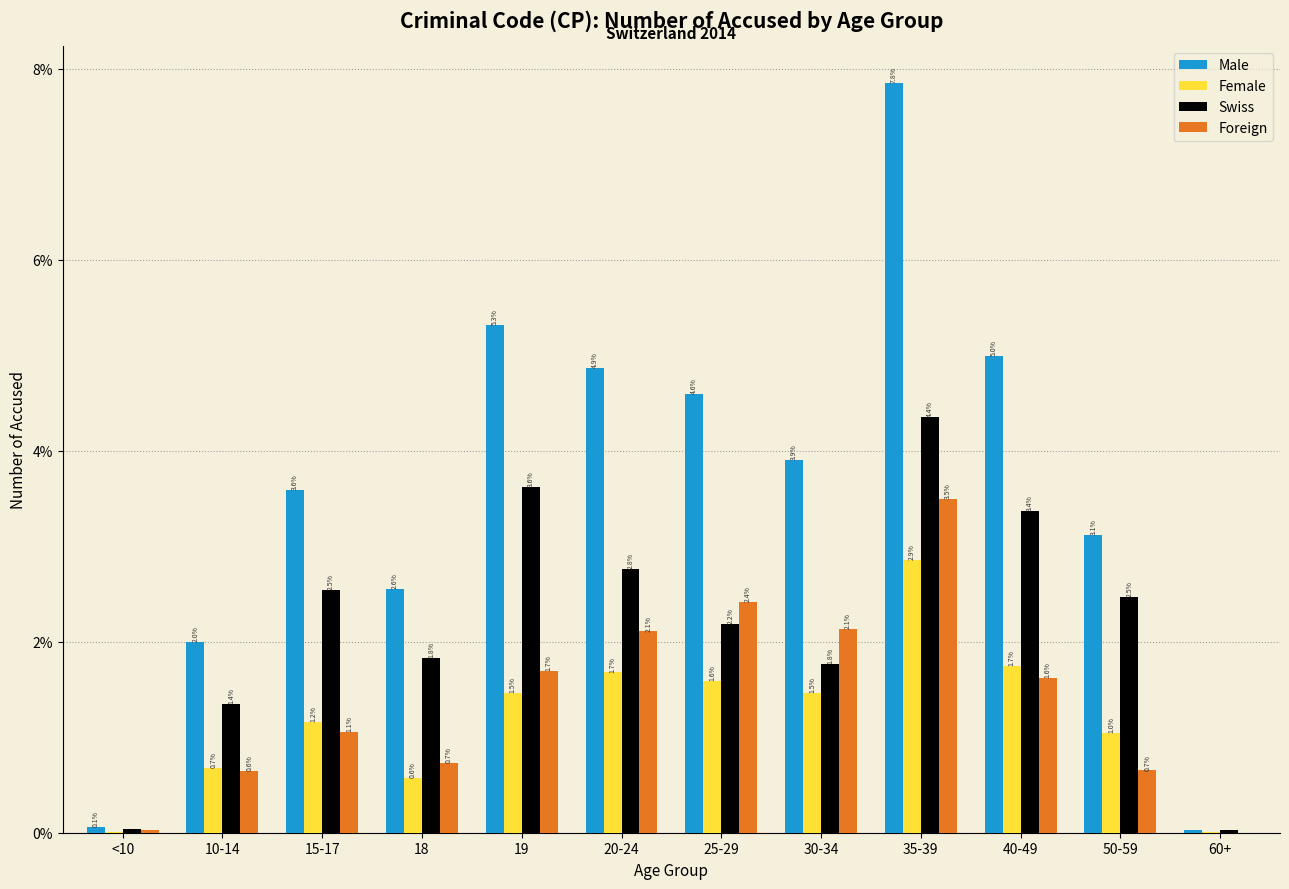

Is it true that Foreign equals 0.2 at 18?

False